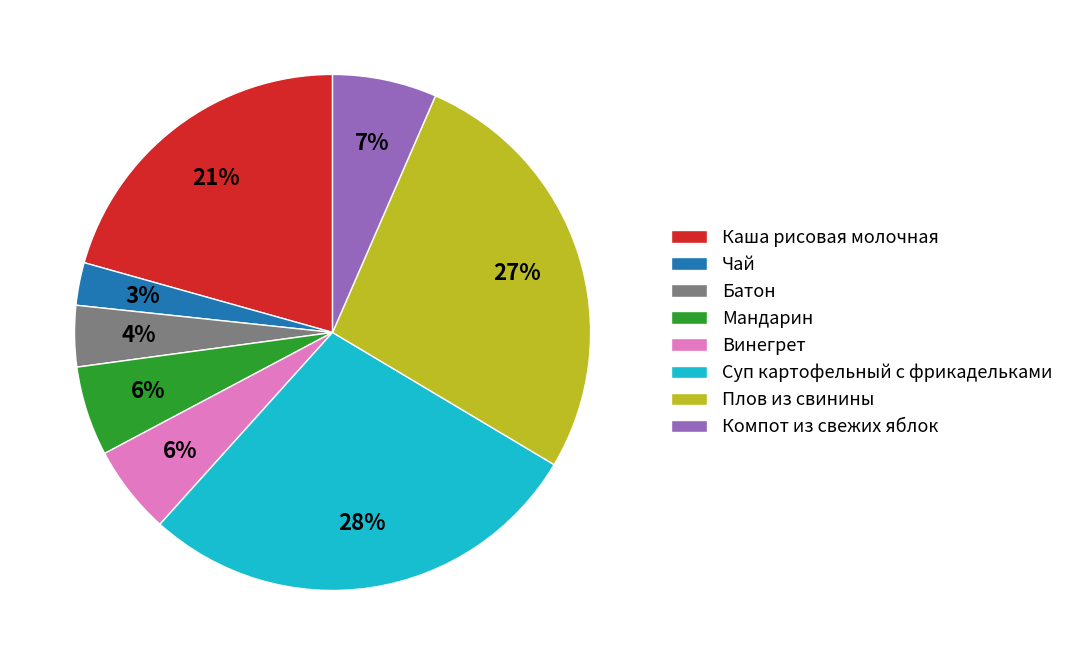

To the nearest percent, what percentage of the pie is Чай?

3%